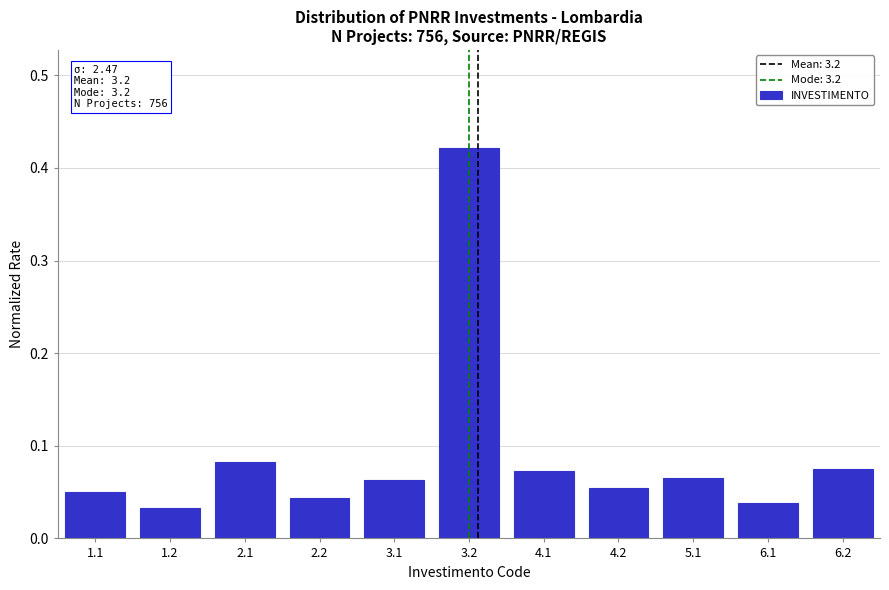

Is it true that the value at 1.2 is 0.1?

False